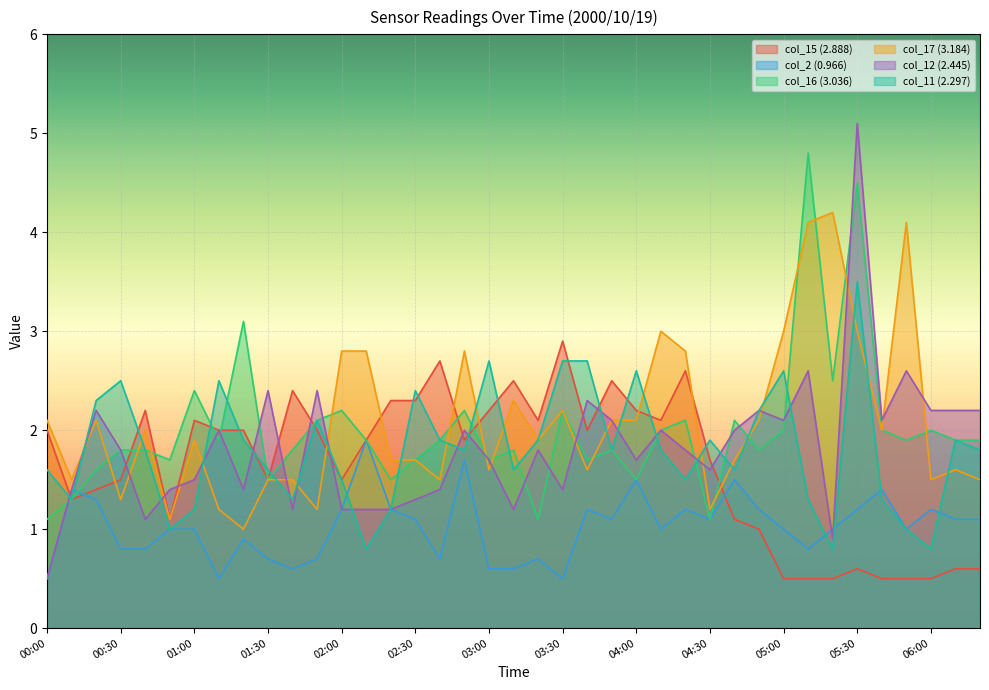

List the series in order of their peak value, lowest first.

col_2 (0.966), col_15 (2.888), col_11 (2.297), col_17 (3.184), col_16 (3.036), col_12 (2.445)